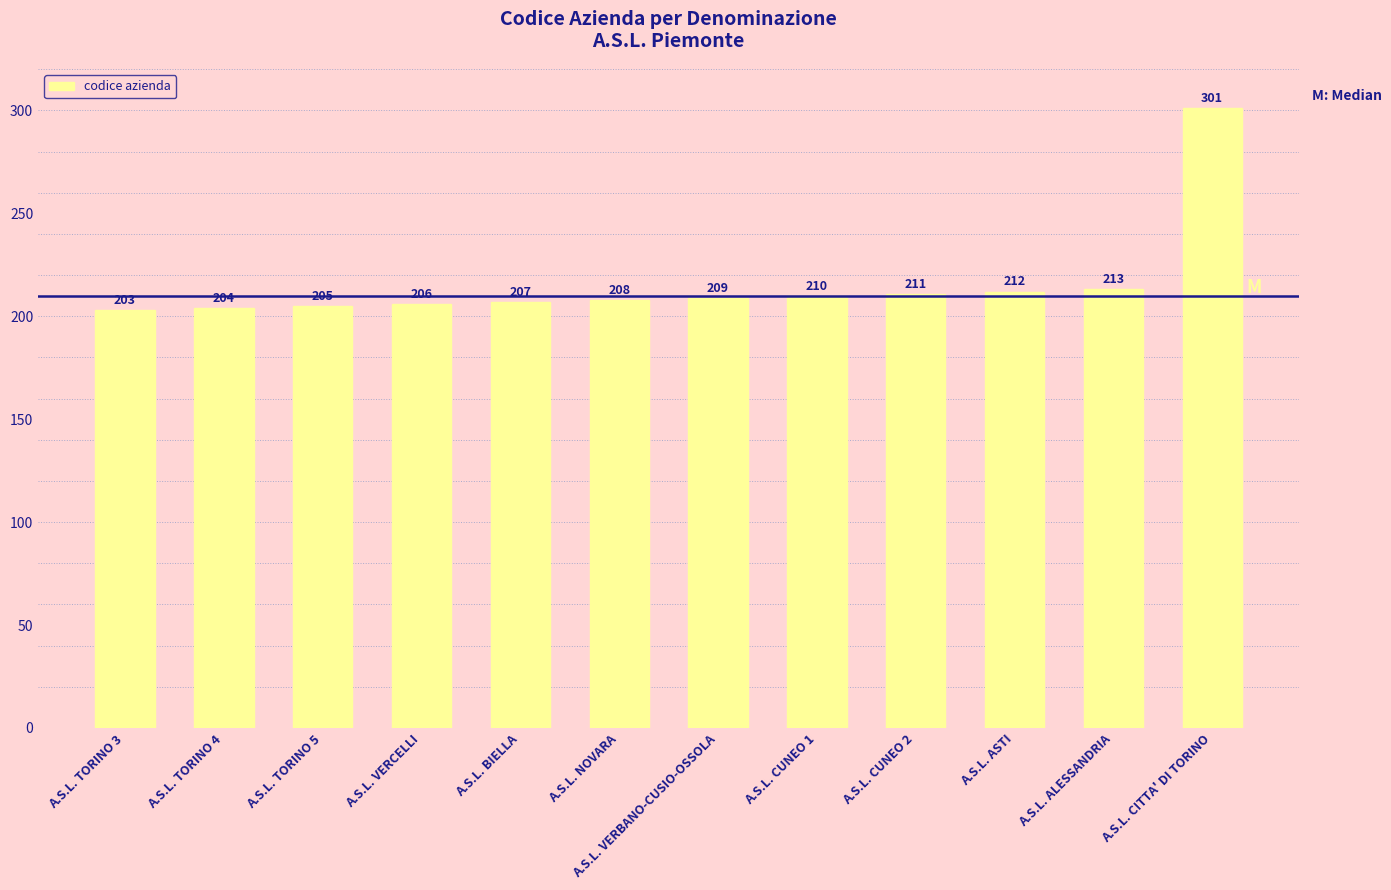

How many distinct data groups are displayed?

1